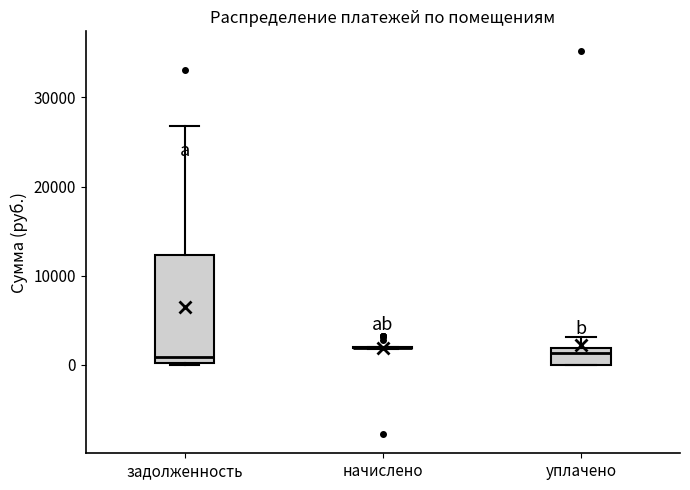

Reading left to right, transcribe this box plot: for each box, give where its median line is, the range the box spans, and where its two whiskers end, as read against the y-axis. The values are not printed on the chart, so give them approximately, as read against the axis.

задолженность: median 1000, box 0 to 12000, whiskers 0 to 27000
начислено: box collapsed to a line at 2000, whiskers 2000 to 2000
уплачено: median 1000, box 0 to 2000, whiskers 0 to 3000